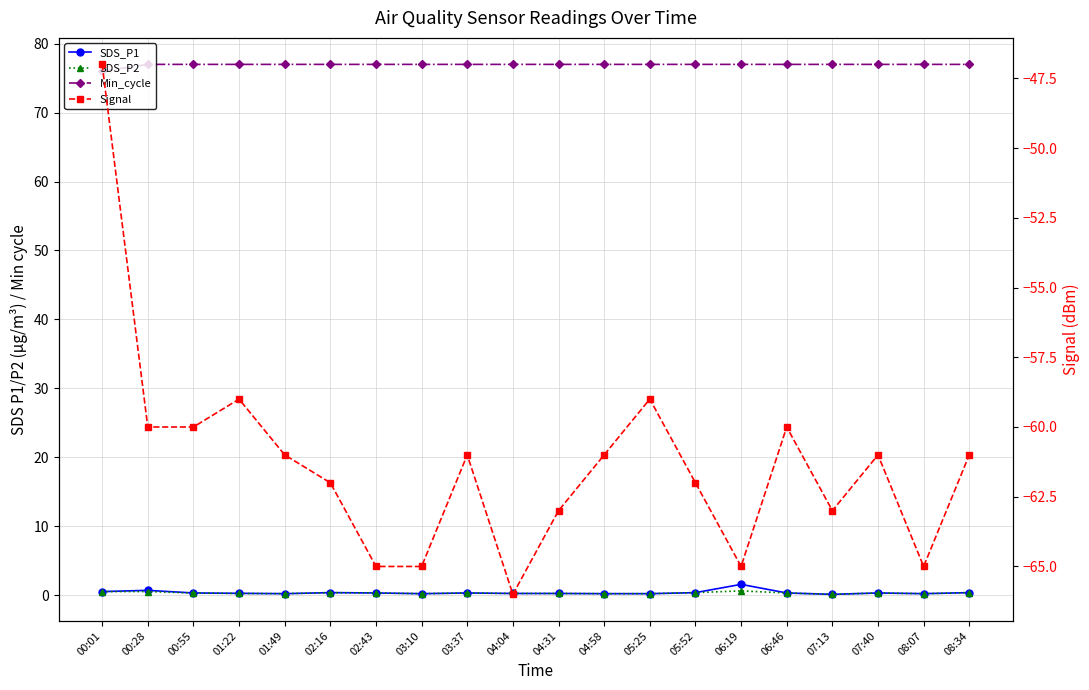

At which label does Min_cycle reach its minimum?

00:01